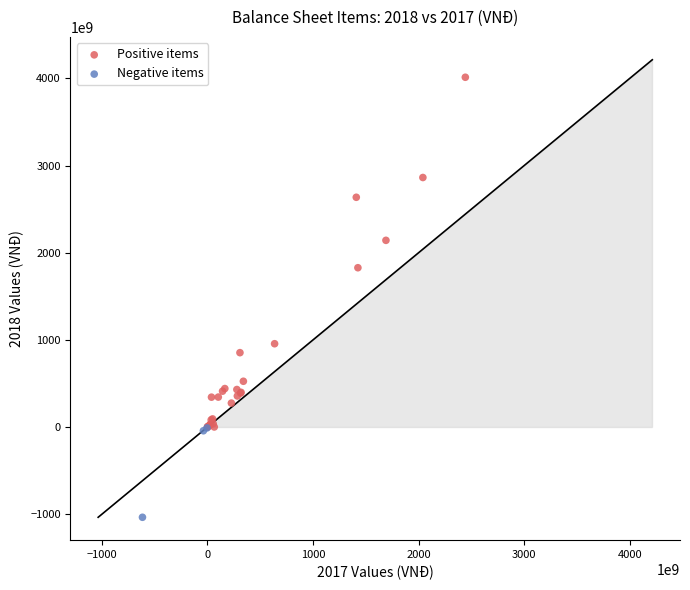

Which series reaches the maximum Y coordinate?

Positive items